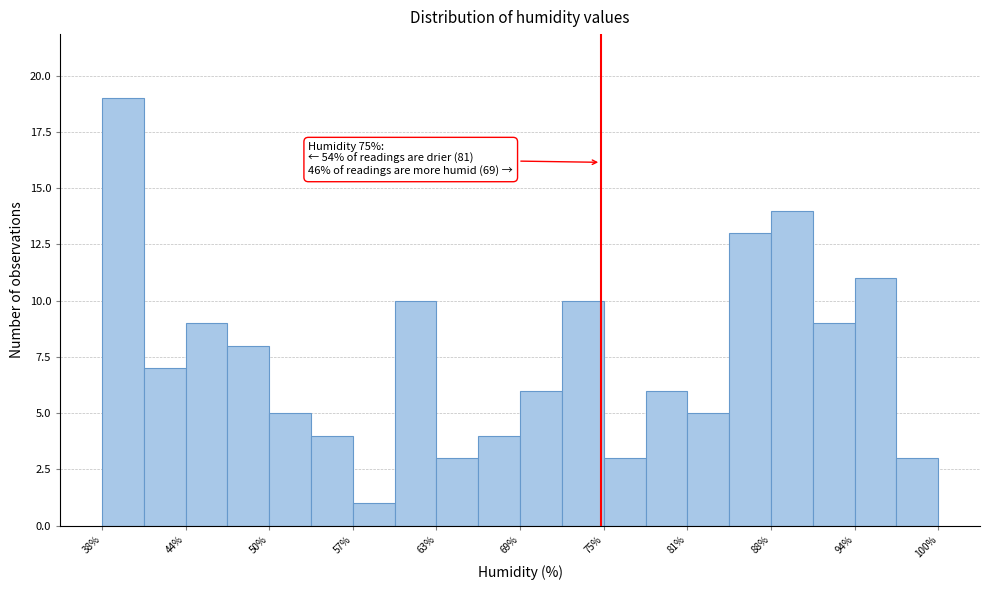

Read against the x-axis, roughly where is the centre of the tallest bar?

40